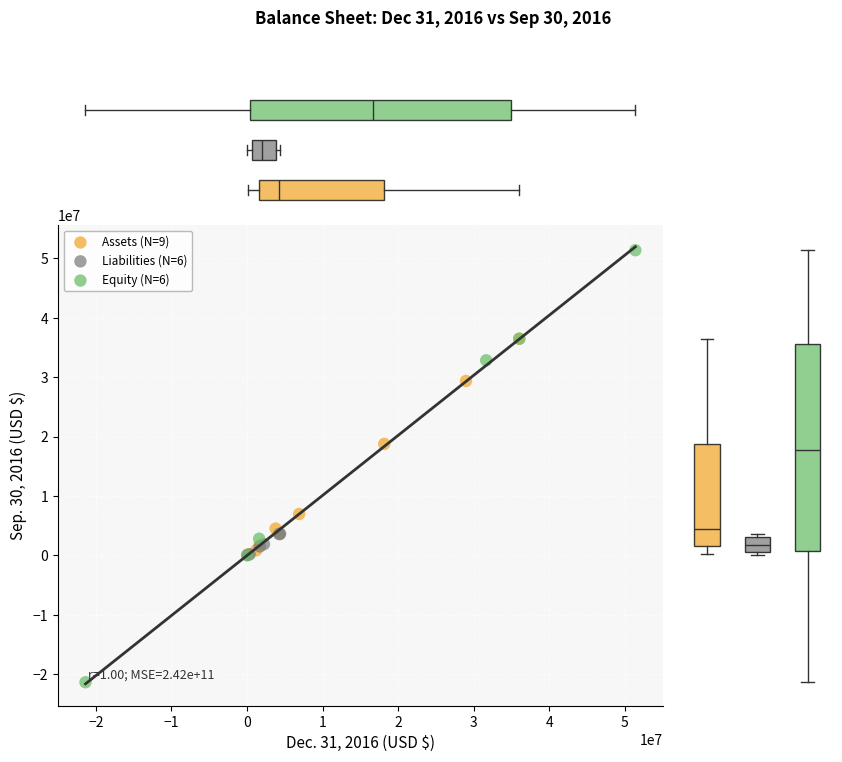

Which series has the largest Y range (max minus min)?

Equity (N=6)